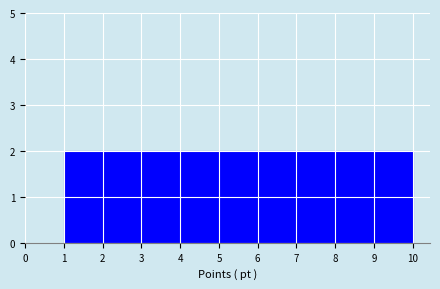

Reading left to right, list every bar in this chart as the range it spans on the x-axis followed by its height. The values are not printed on the chart, so give them approximately, as read against the axis.

1.0 to 1.9: 2
1.9 to 2.8: 2
2.8 to 3.7: 2
3.7 to 4.6: 2
4.6 to 5.5: 2
5.5 to 6.4: 2
6.4 to 7.3: 2
7.3 to 8.2: 2
8.2 to 9.1: 2
9.1 to 10.0: 2